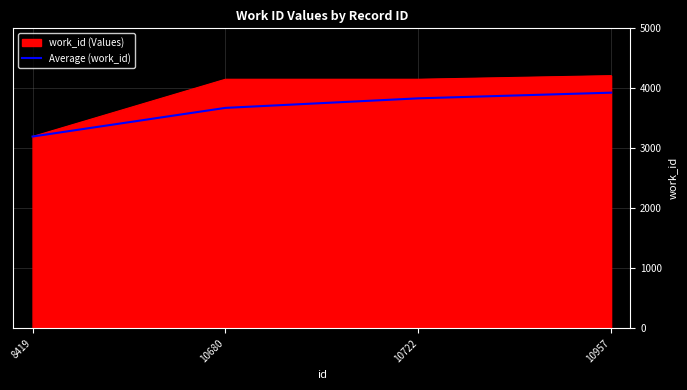

Which series has the widest spread of values?

work_id (Values)